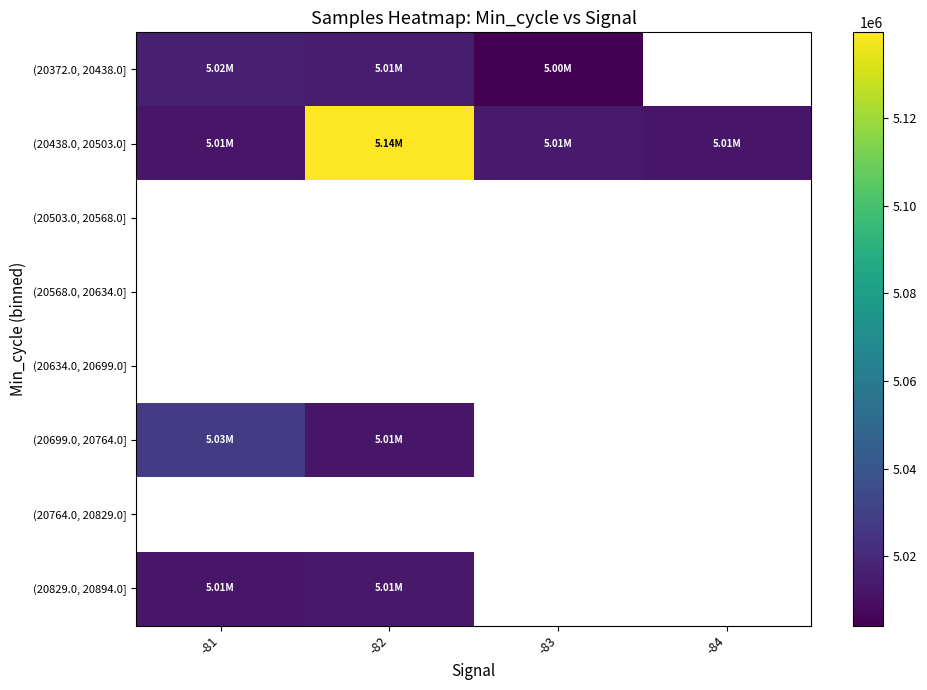

Between -83 and -81, which is larger?

-81